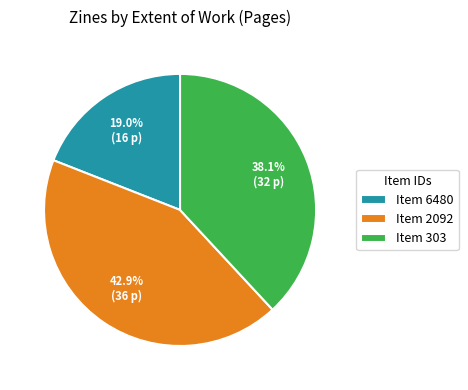

What is the ratio of the value at Item 2092 to the value at Item 303?

1.1